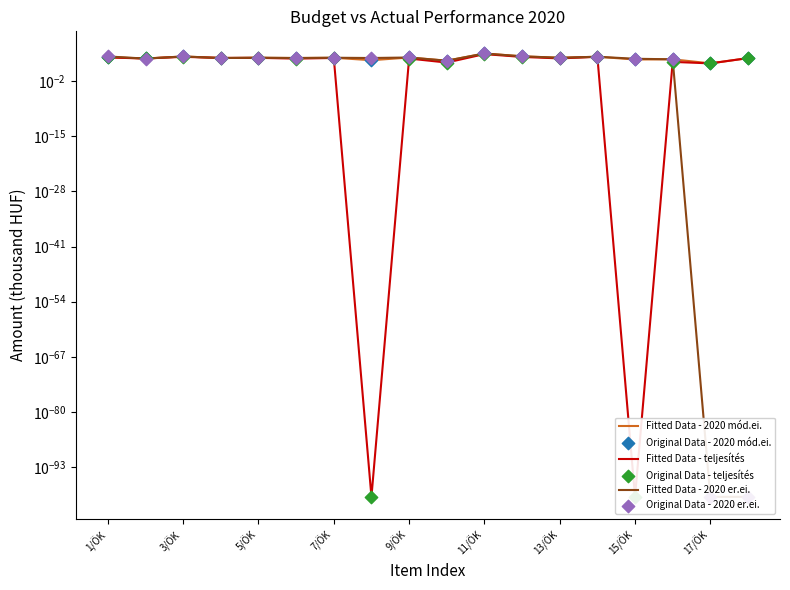

Which series reaches the minimum Y coordinate?

Fitted Data - teljesítés